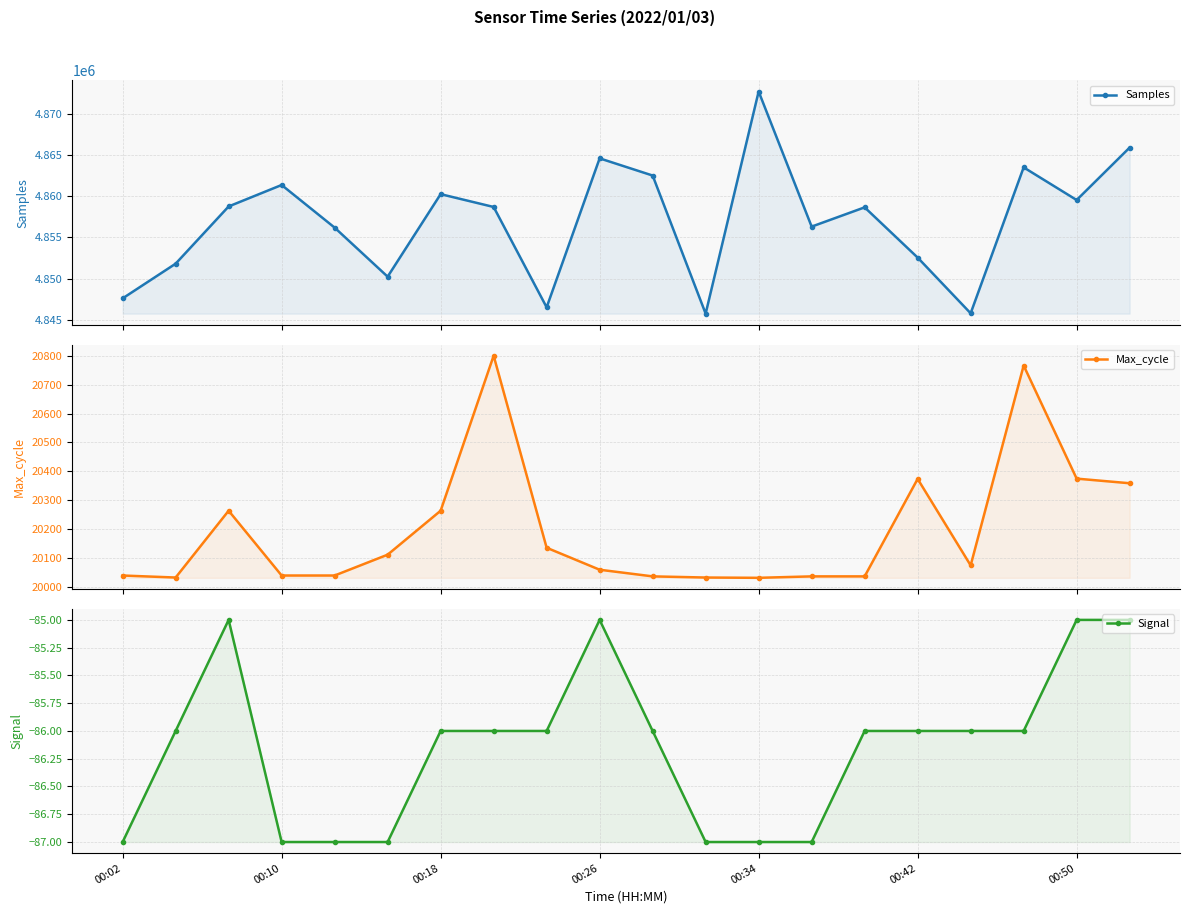

Which series has the largest total across all categories?

Samples